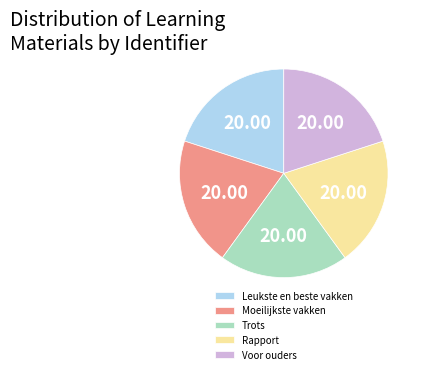

Count the number of slices in the pie.

5